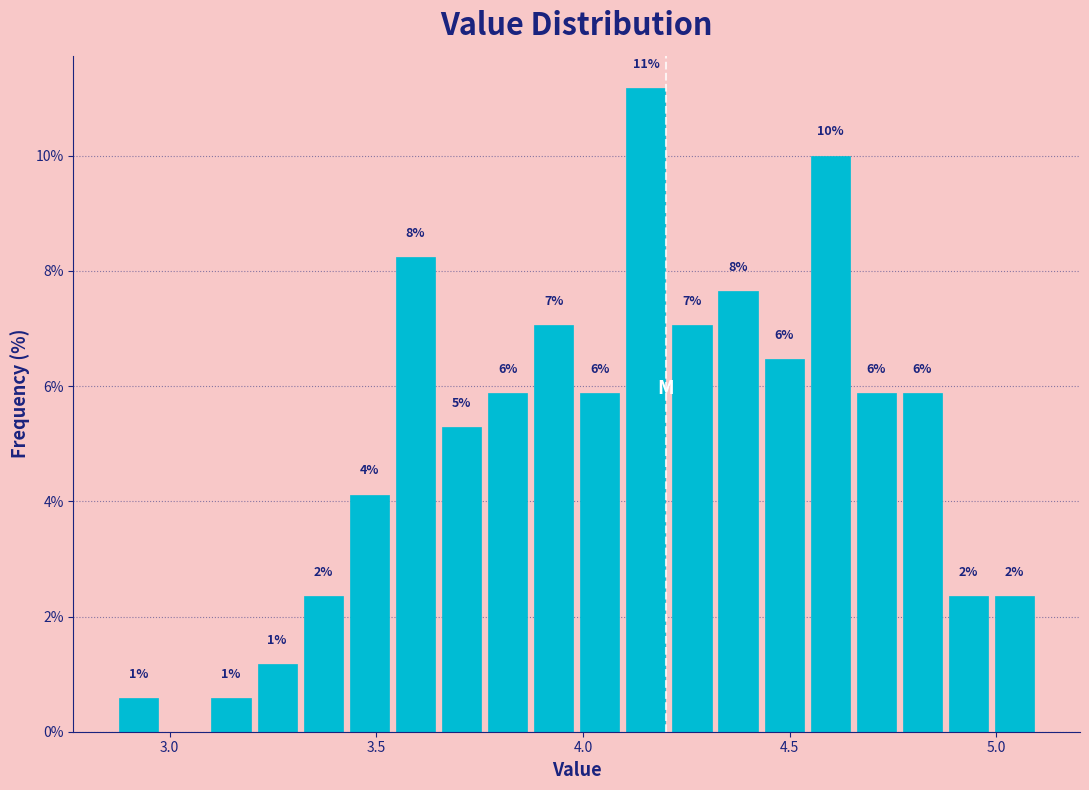

Around what value on the x-axis is the tallest bar? Give the approximate position of its centre, as read against the axis.

4.15